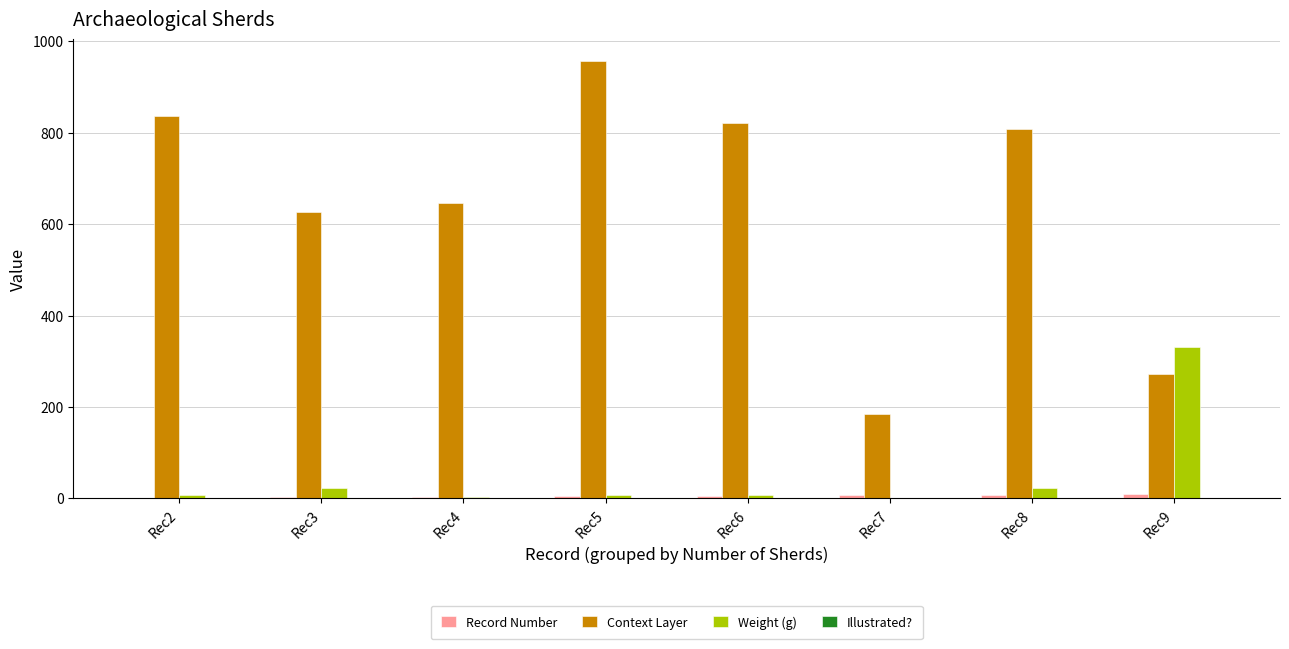

At which category is the sum across all series the highest?

Rec5